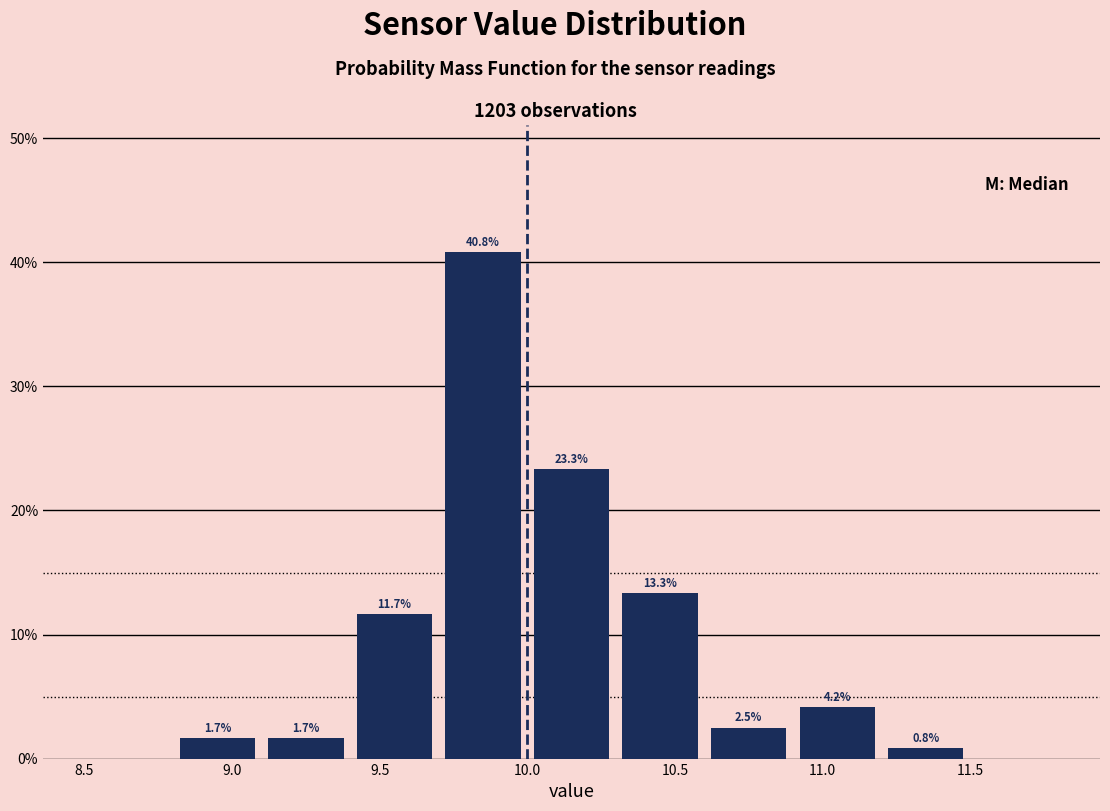

Which range on the x-axis has the tallest bar?

9.7 to 10.0